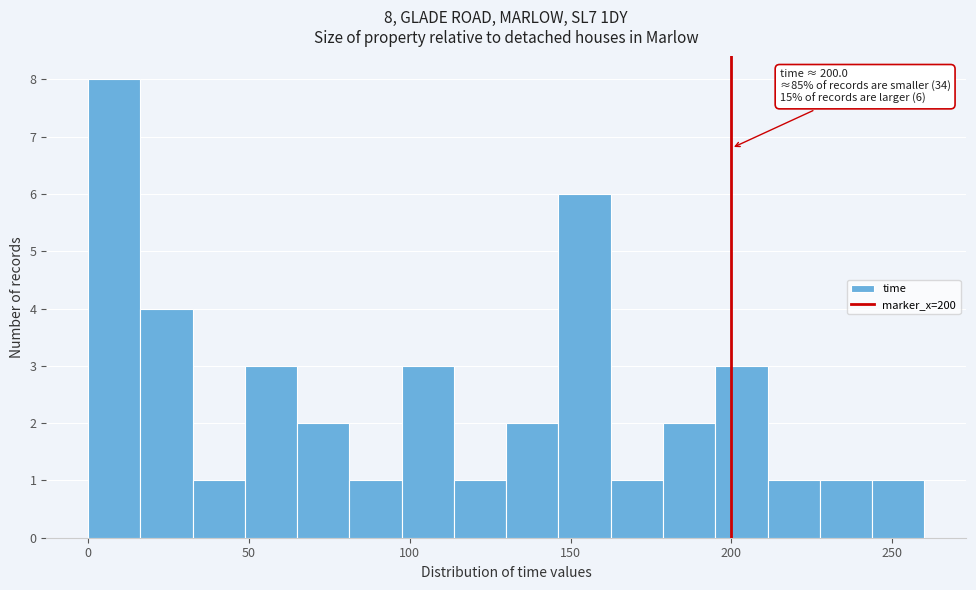

Around what value on the x-axis is the tallest bar? Give the approximate position of its centre, as read against the axis.

10